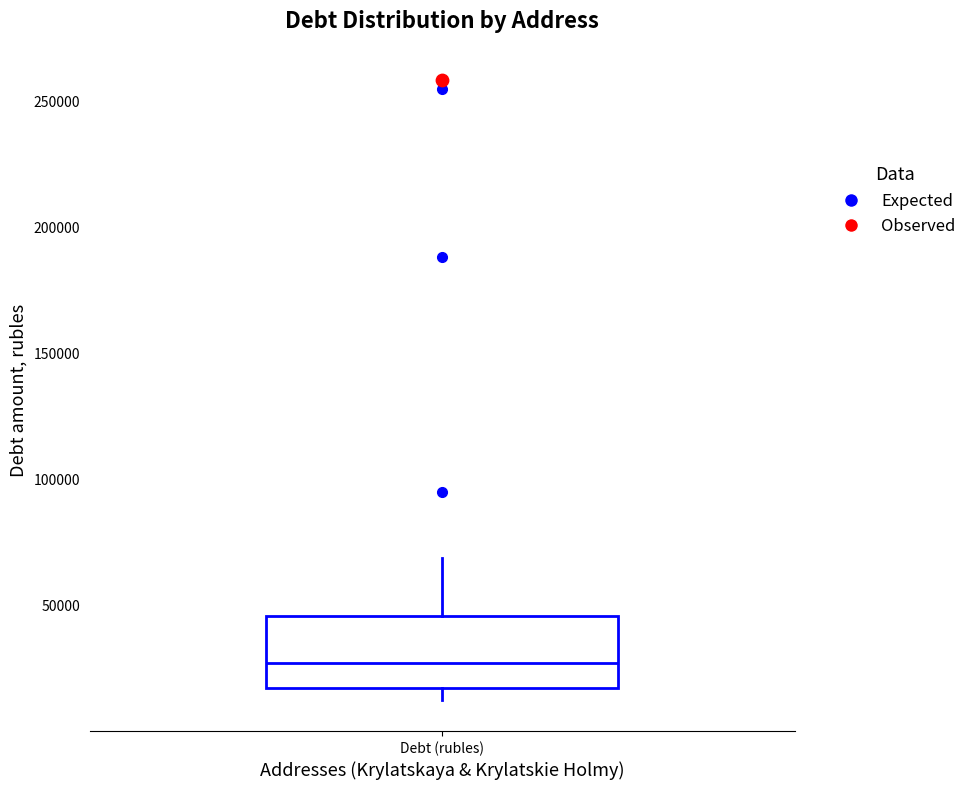

Where does the upper whisker of the box for Debt (rubles) end on the y-axis? The values are not printed on the chart, so give them approximately, as read against the axis.

70000